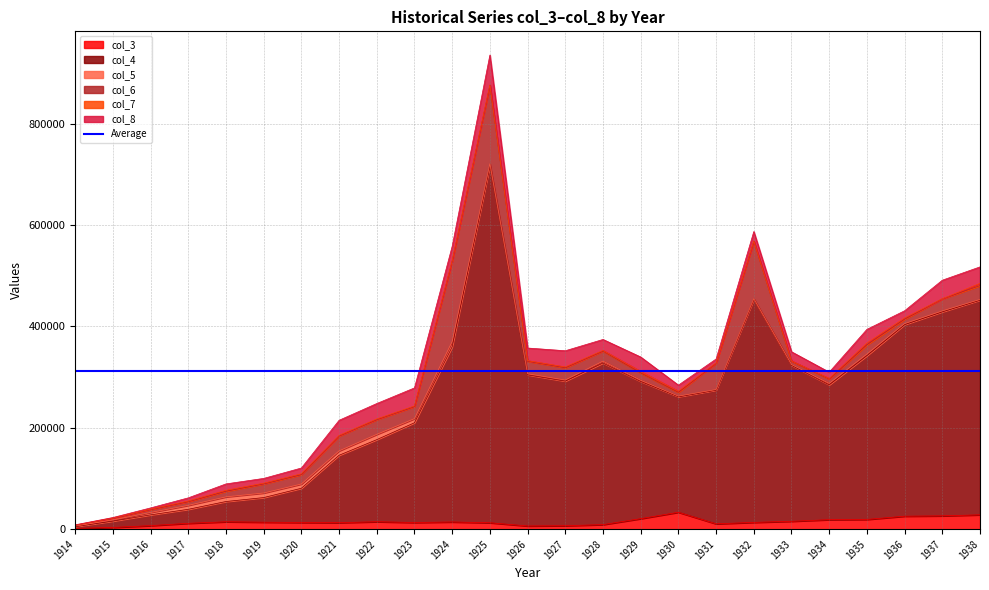

What is the minimum value shown in the chart?

56